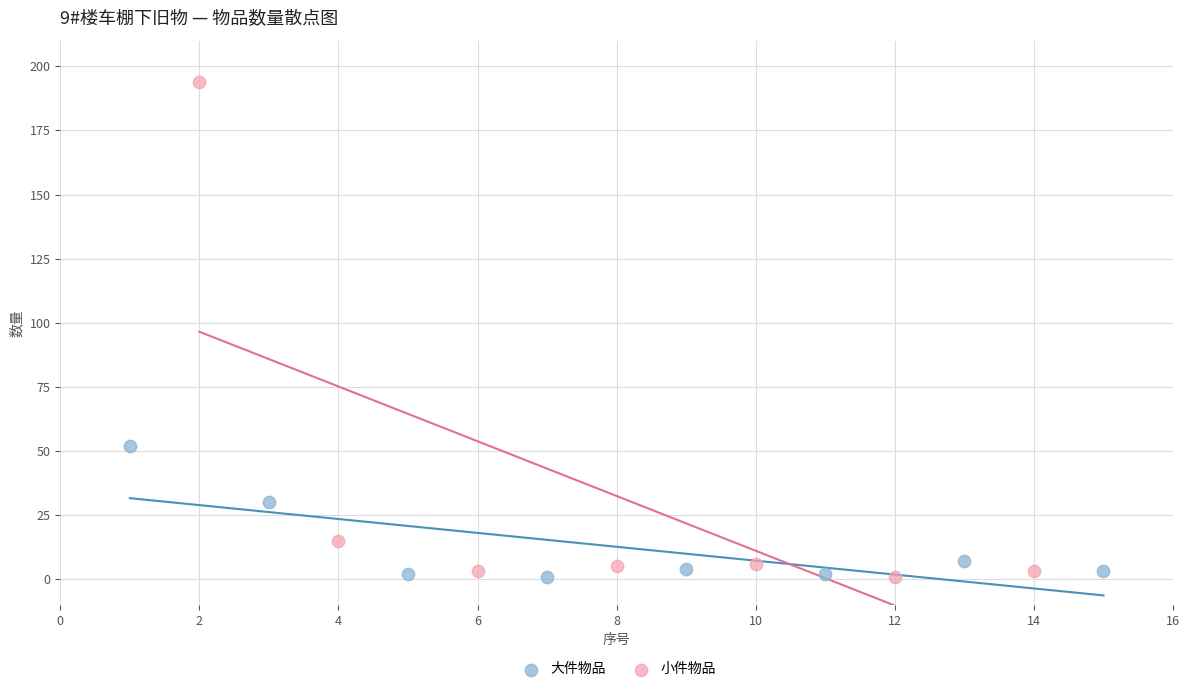

Which series has the widest spread of Y values?

小件物品